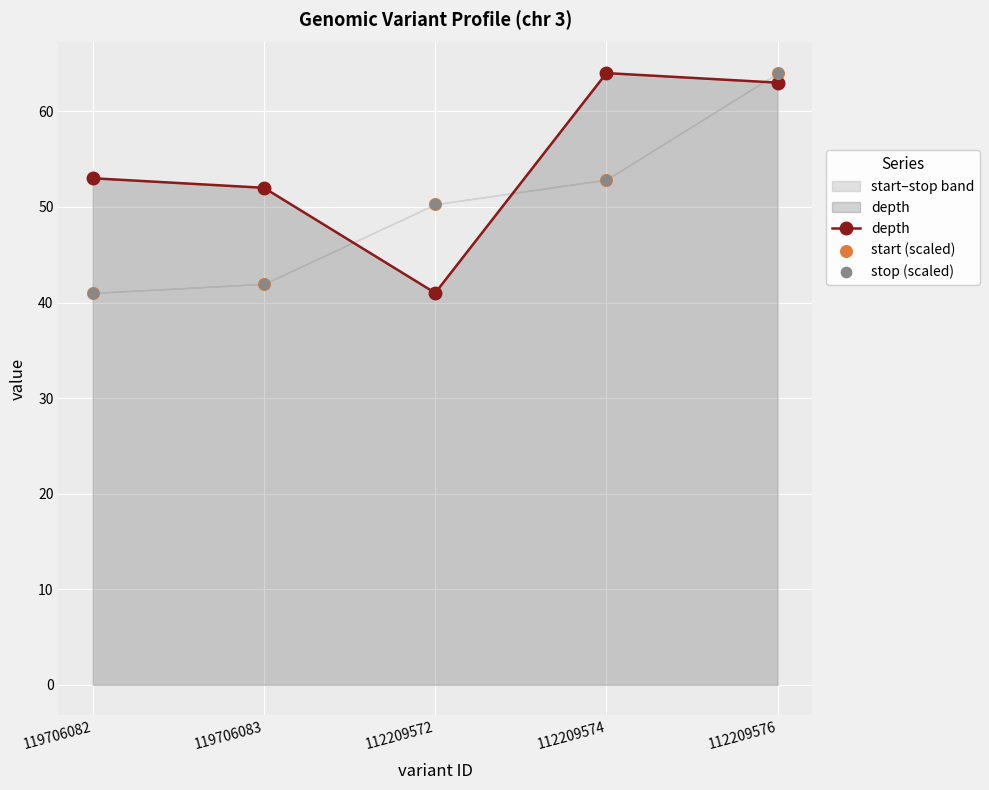

At how many categories does at least one series exceed 63?

2